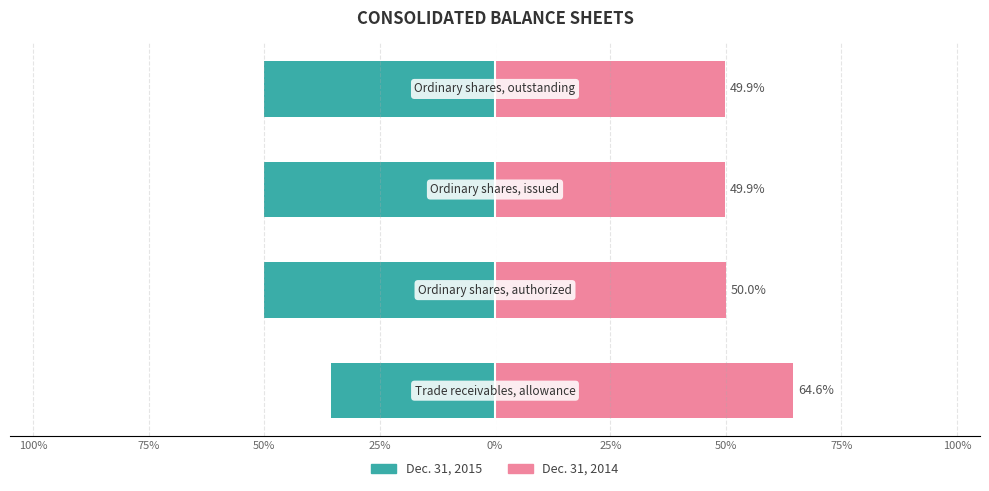

What is the difference between the maximum and minimum values in the Dec. 31, 2015 series?

14.7